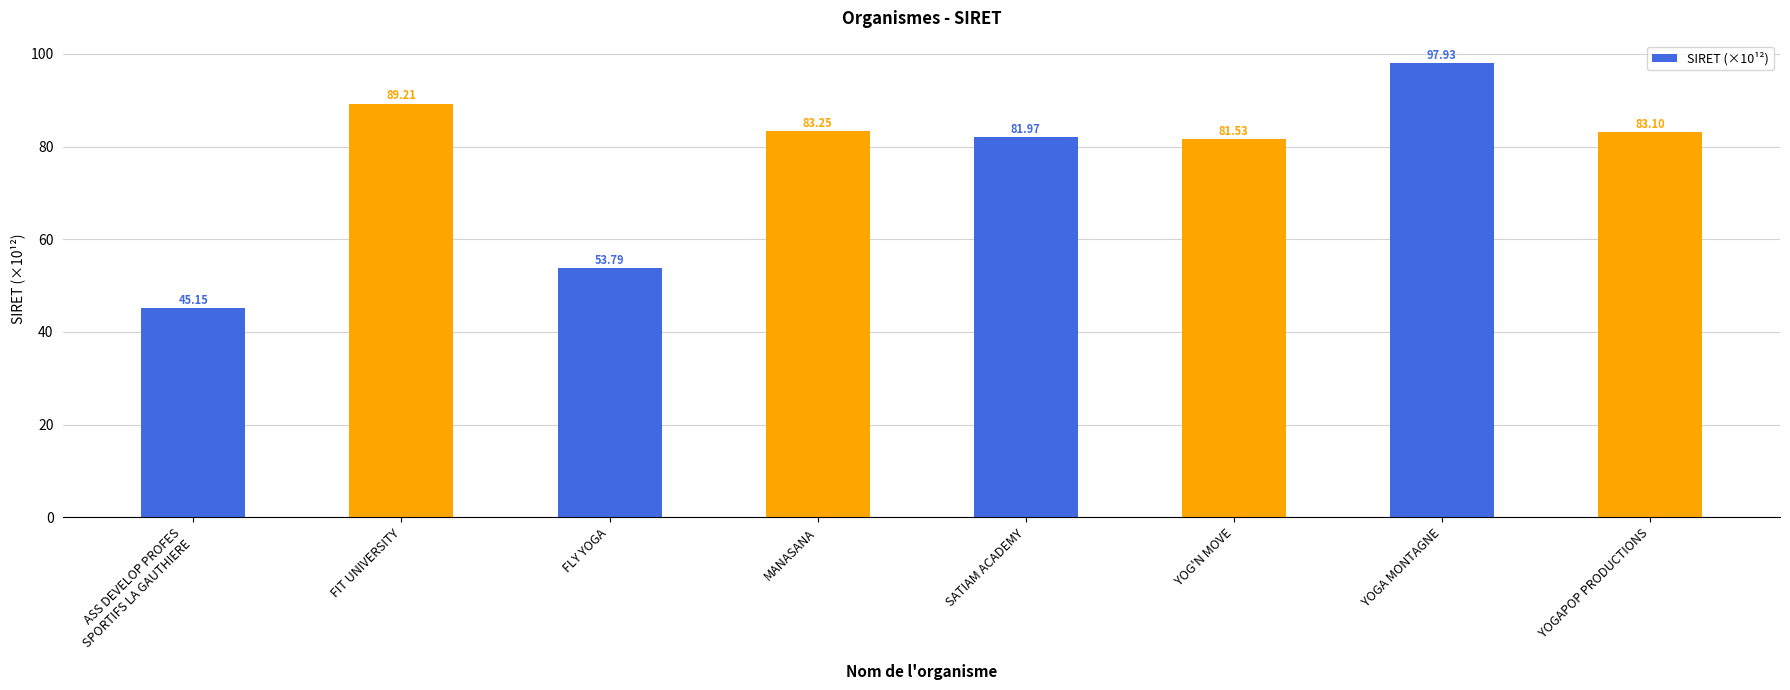

How many values are below 83?

4